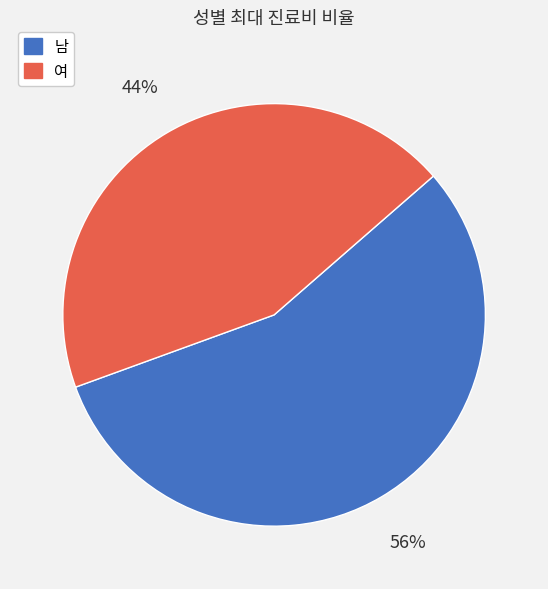

Rank the categories by value from highest to lowest.

남, 여